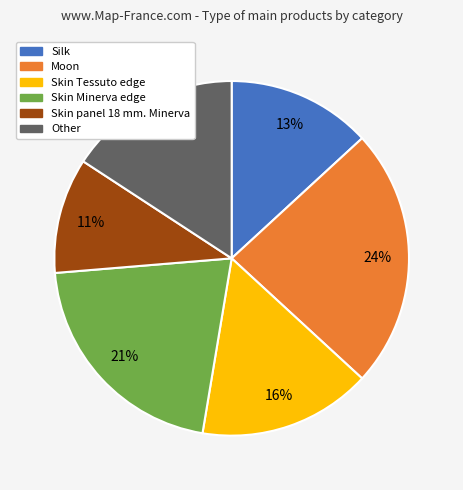

True or false: Skin Minerva edge accounts for 21% of the total.

True